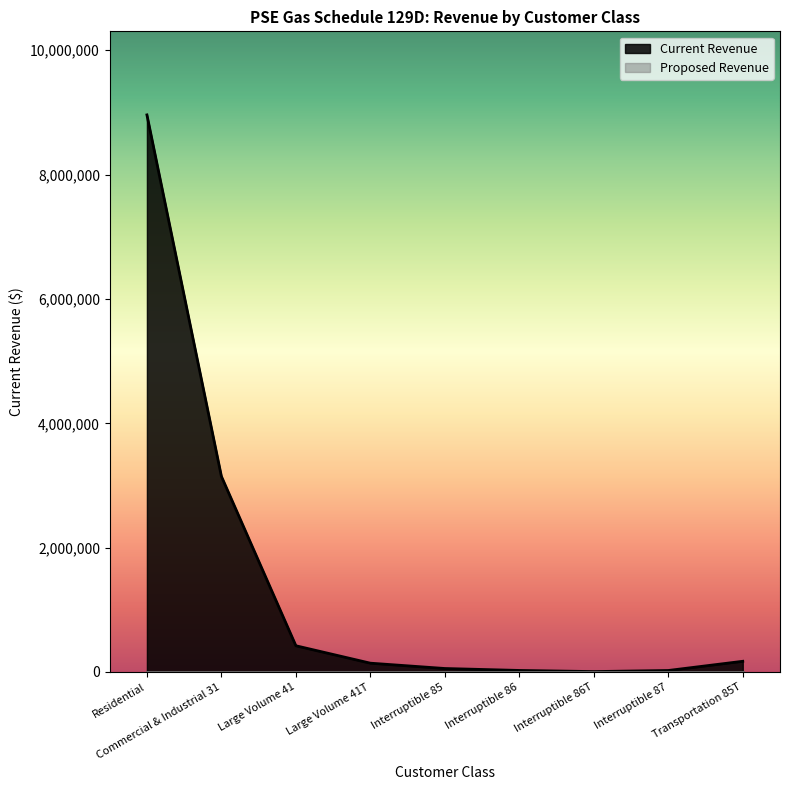

What position from the left is Transportation 85T?

9